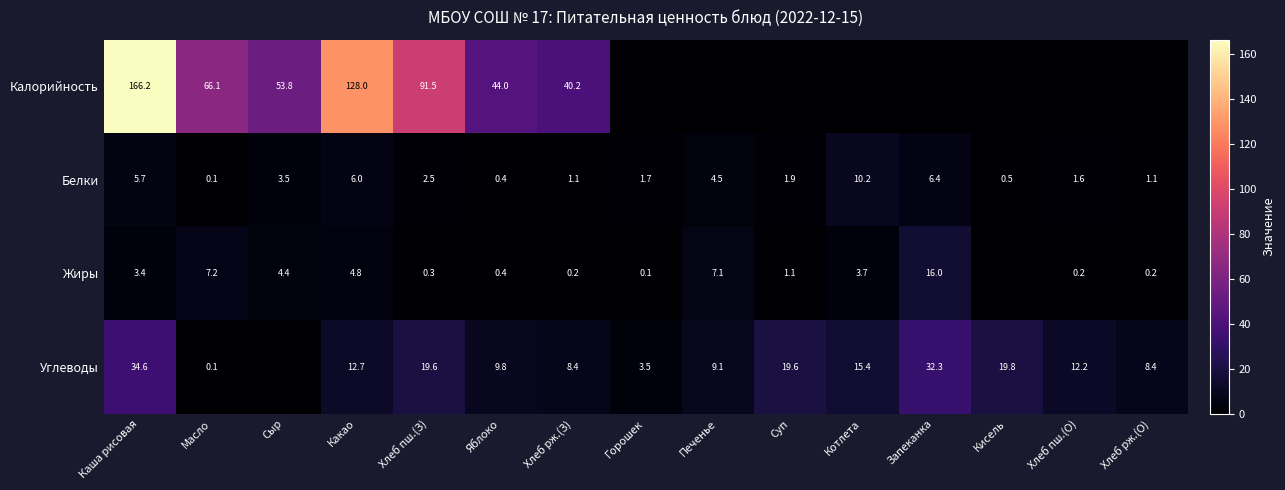

The value of Калорийность at Хлеб пш.(З) is 91.5. True or false?

True